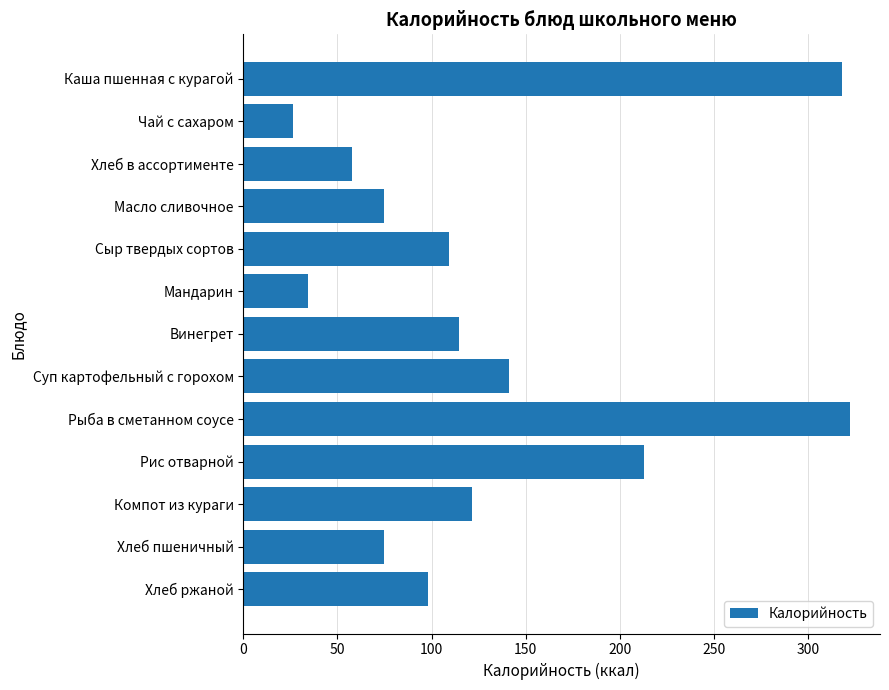

At which category does the chart reach its peak across all series?

Рыба в сметанном соусе